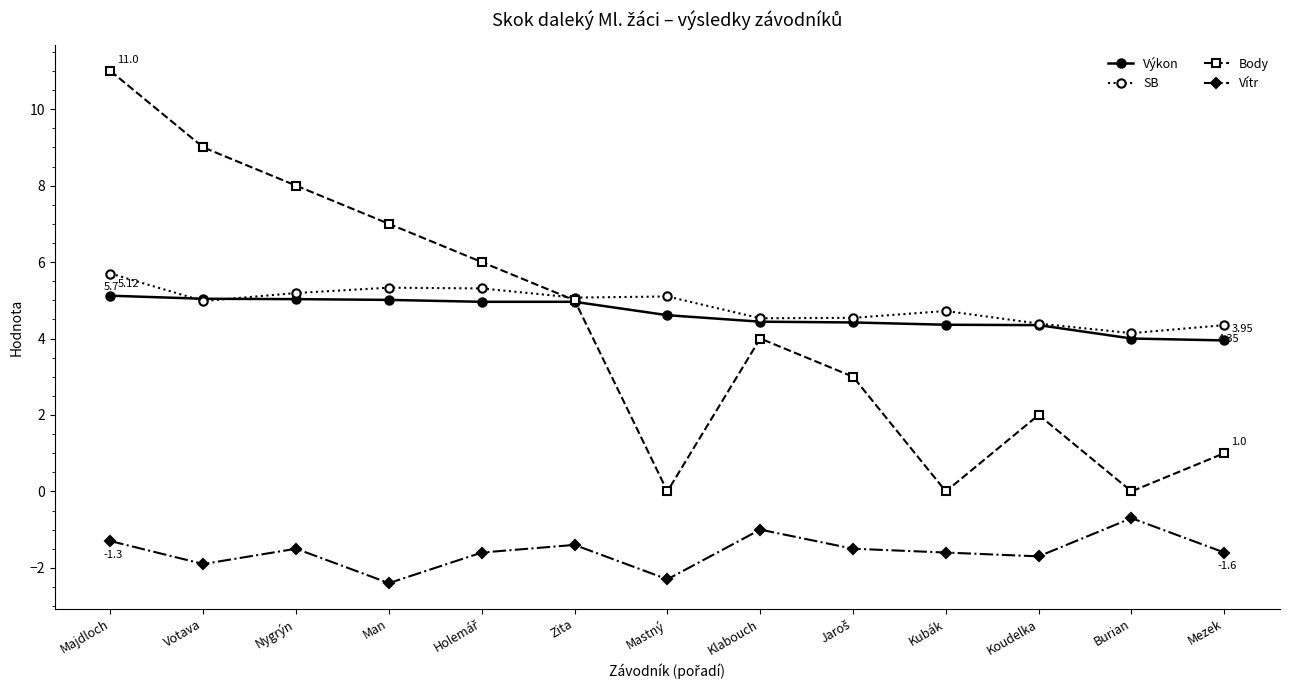

Rank the series by their maximum value, from lowest to highest.

Vítr, Výkon, SB, Body